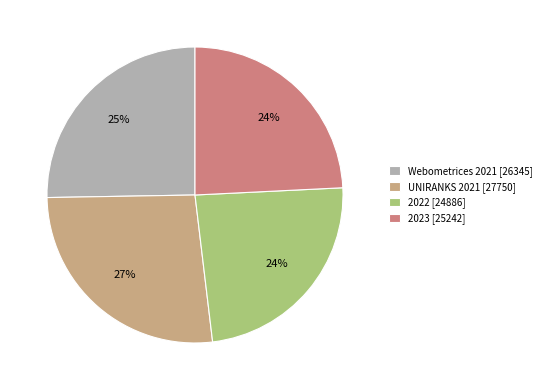

What percentage is the 2022 slice, to the nearest percent?

24%